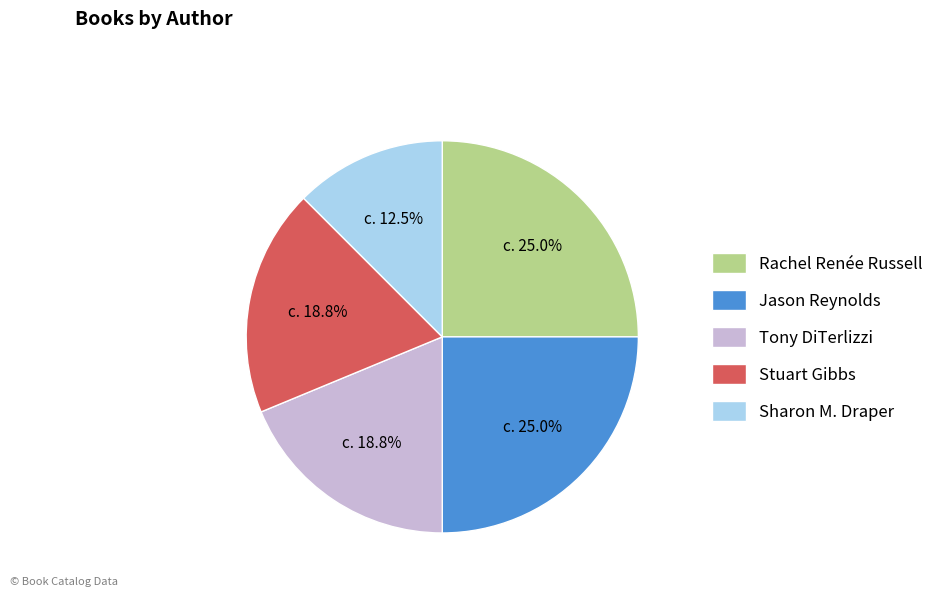

Which has a higher value, Jason Reynolds or Tony DiTerlizzi?

Jason Reynolds